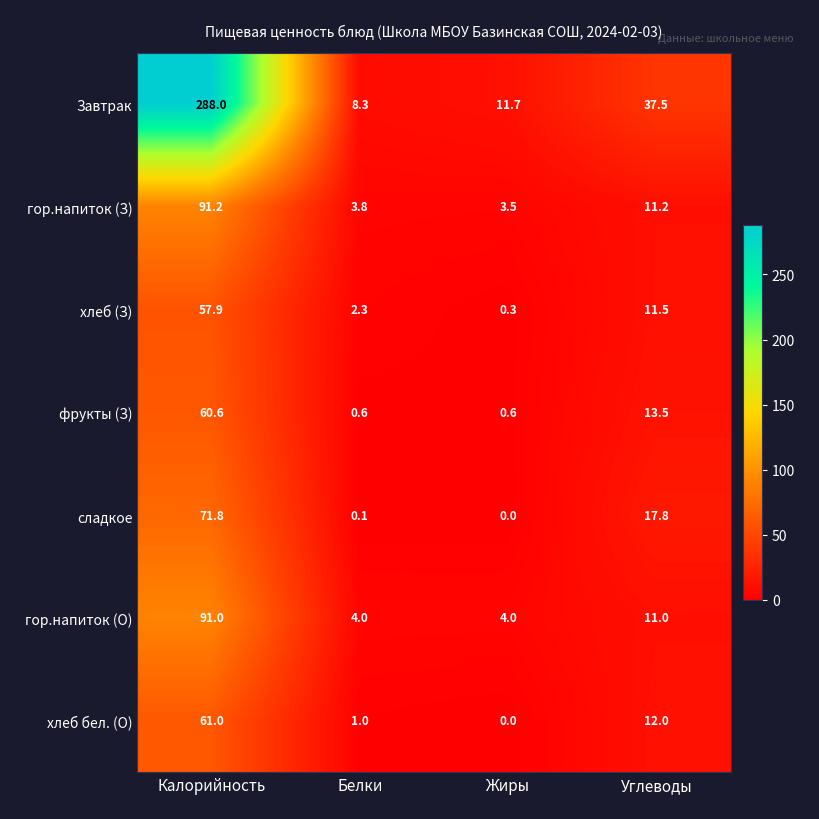

How many series are shown in this chart?

7